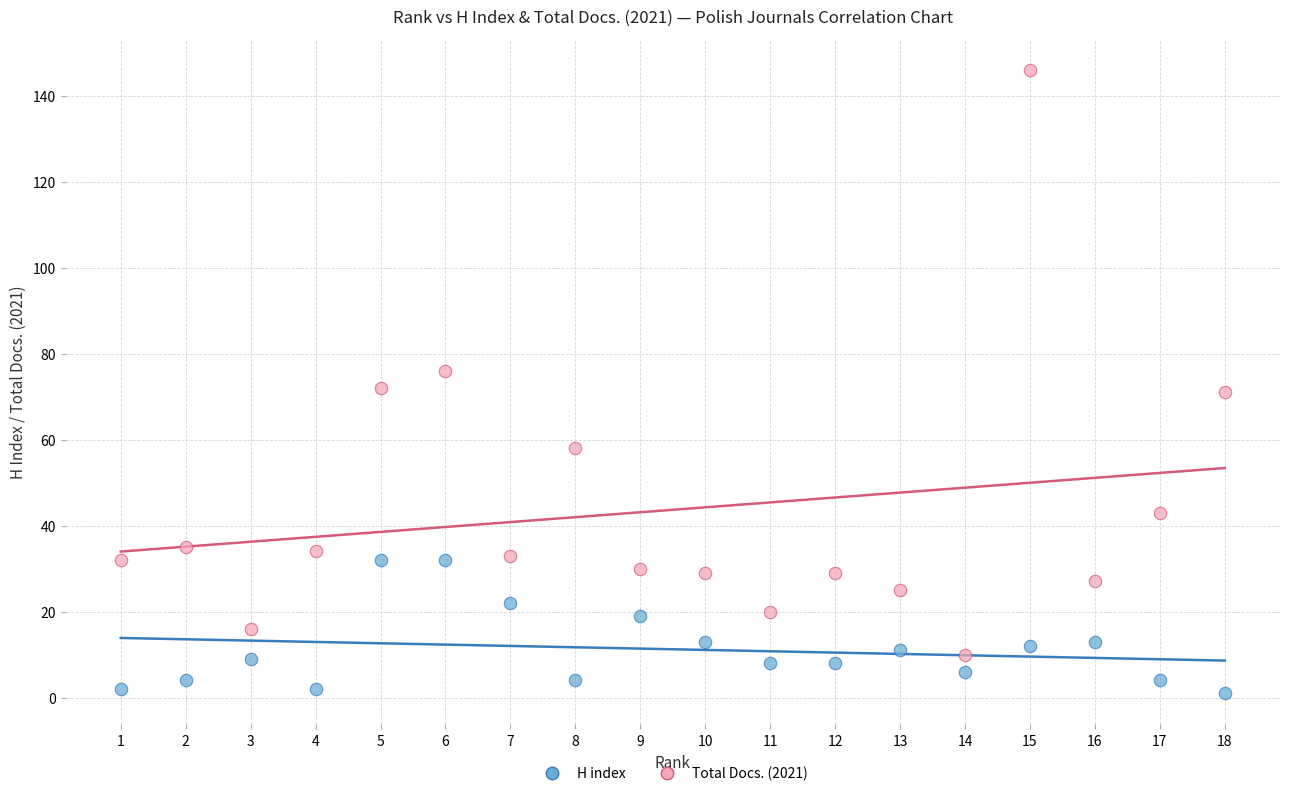

Across all data points, what is the range of Y values (max minus min)?

145